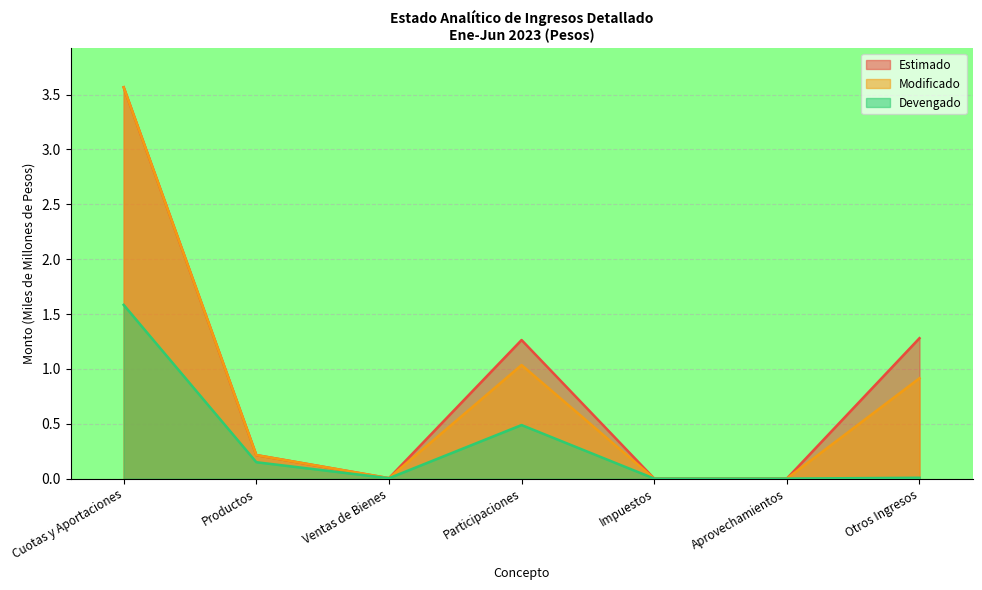

True or false: Devengado has a value of -0.7 at Impuestos.

False